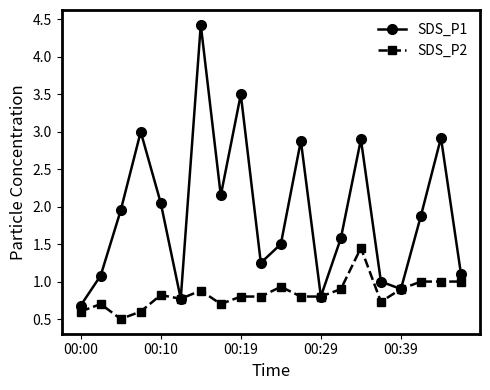

Count the number of categories in the chart.

20